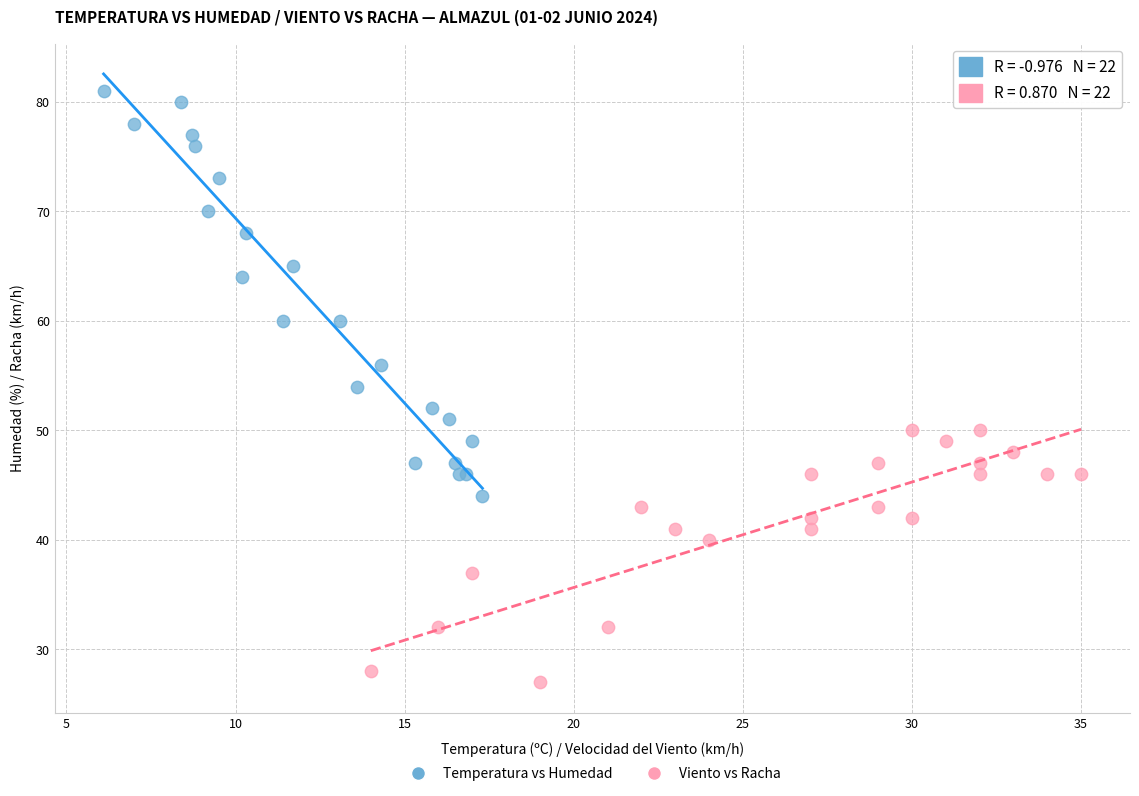

Which series contains the highest Y value?

Temperatura vs Humedad